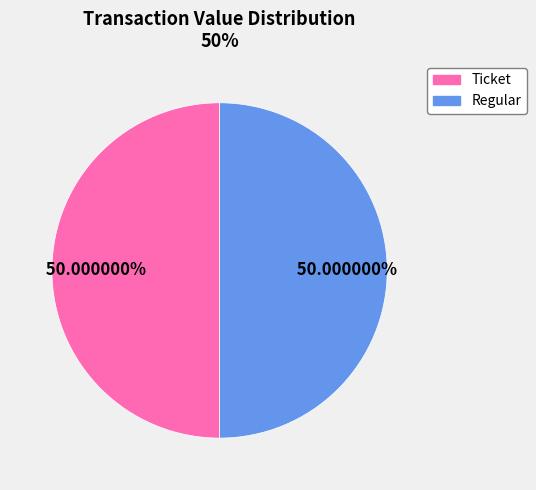

Do Regular and Ticket together represent more than half of the pie?

Yes